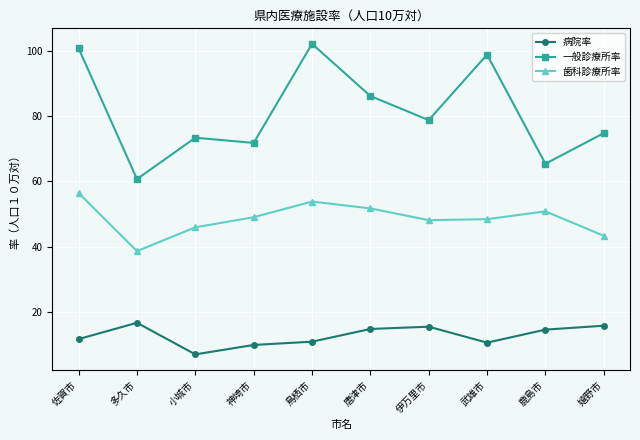

What is the value of the 歯科診療所率 point at the 3rd from the left?

45.9